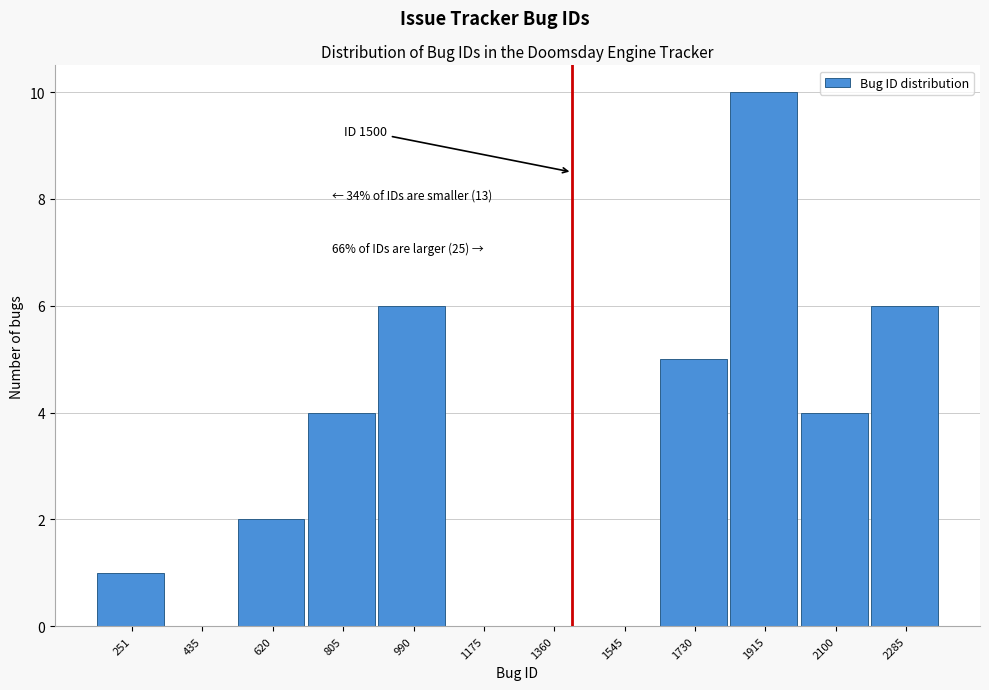

Reading left to right, list all the values displayed in this chart.

251=1	435=0	620=2	805=4	990=6	1175=0	1360=0	1545=0	1730=5	1915=10	2100=4	2285=6